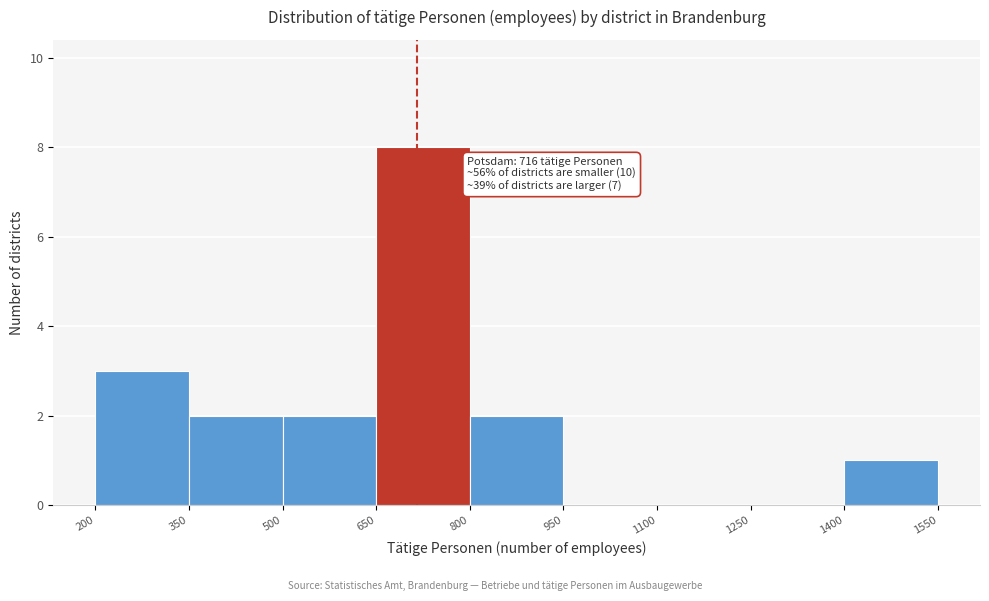

Over which range of the x-axis is the bar tallest?

650 to 800